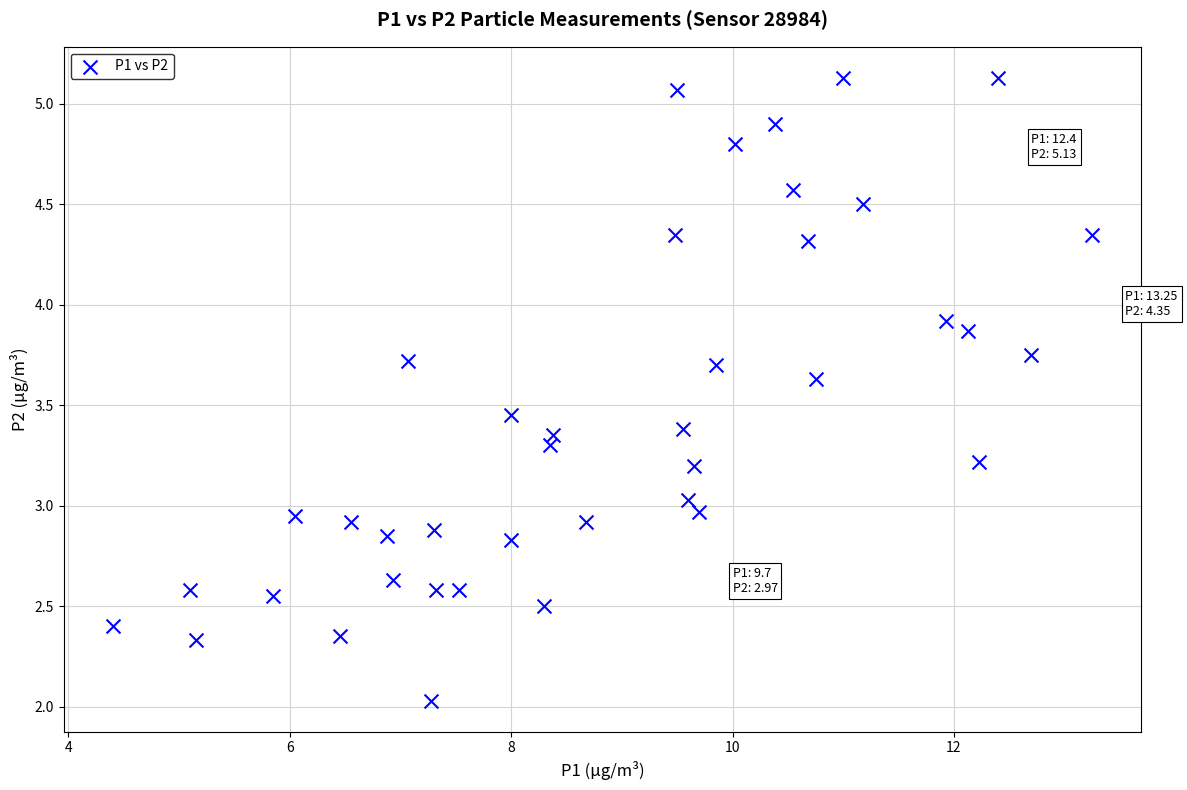

What is the range of Y values (max minus min)?

3.1